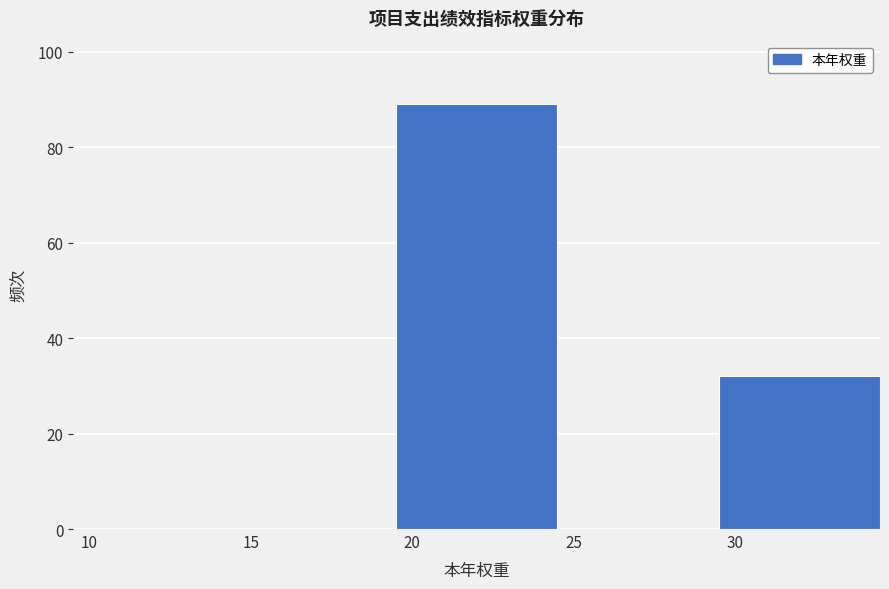

Reading left to right, extract all data points from this chart.

10=0	15=0	20=89	25=0	30=32